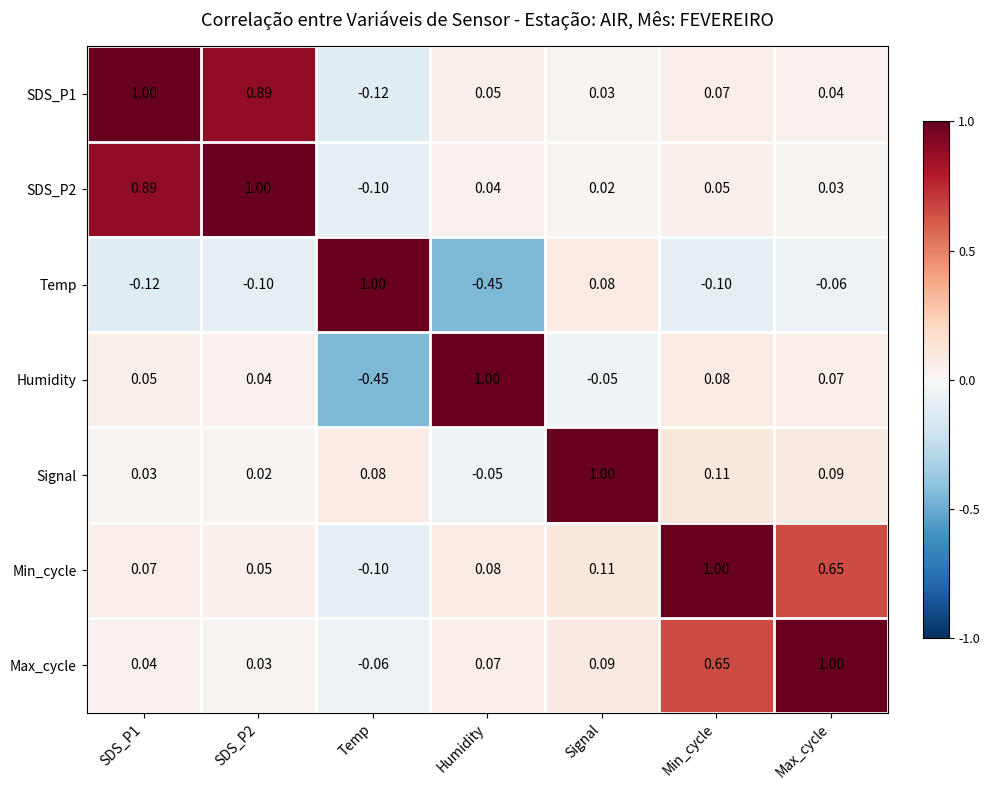

At which label does Min_cycle reach its minimum?

Temp